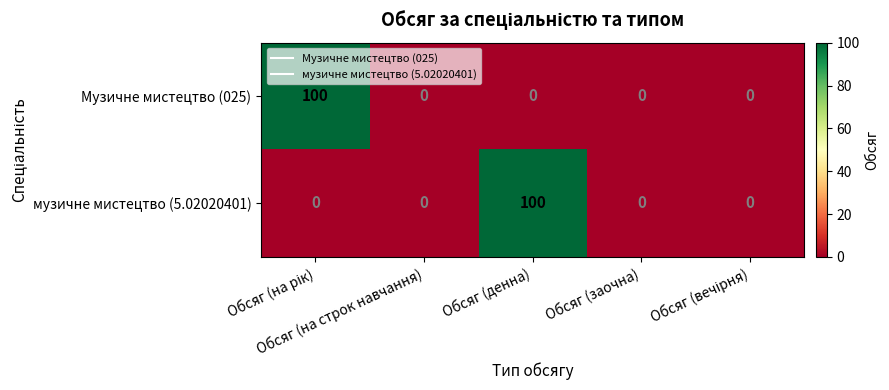

What is the sum of all Музичне мистецтво (025) values?

100